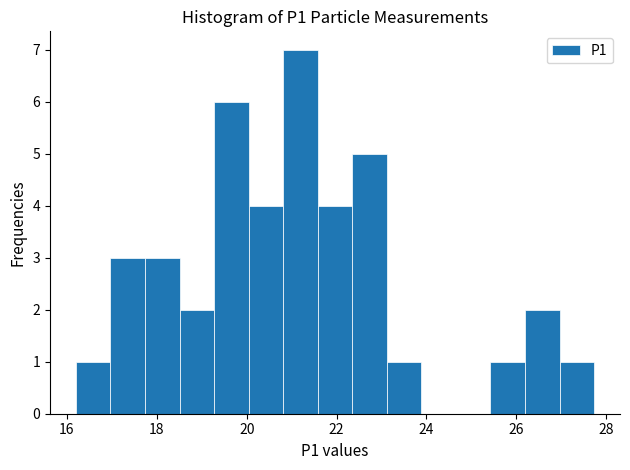

Around what value on the x-axis is the tallest bar? Give the approximate position of its centre, as read against the axis.

21.2